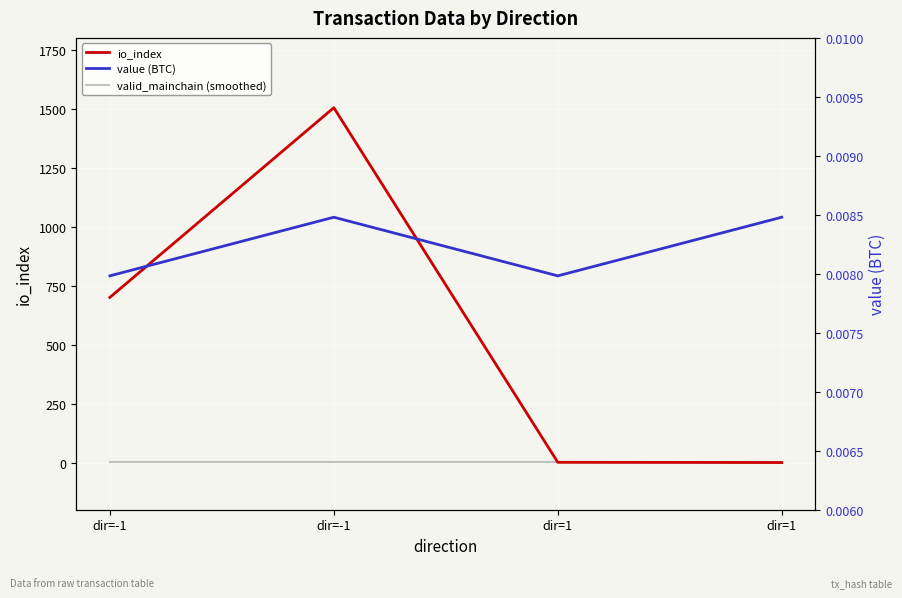

Which has a higher value, dir=1 or dir=-1?

dir=-1